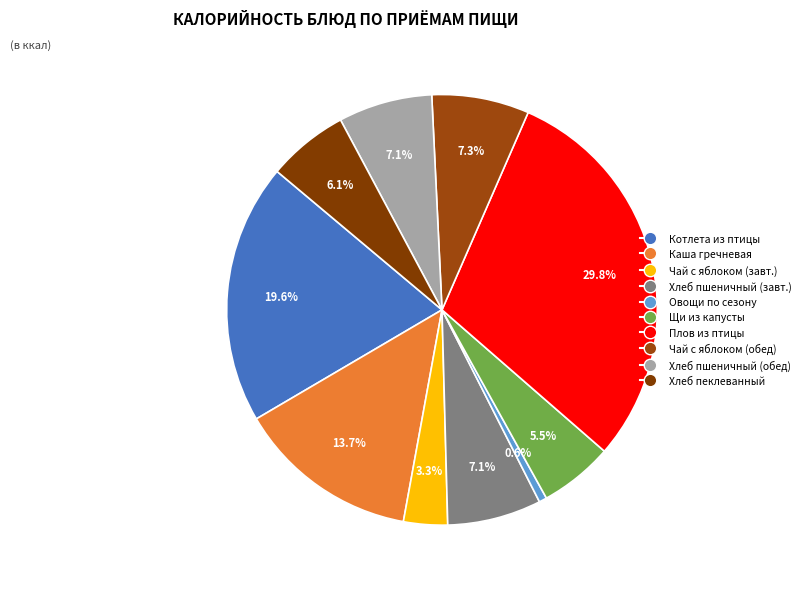

Is there a majority slice in this chart?

No